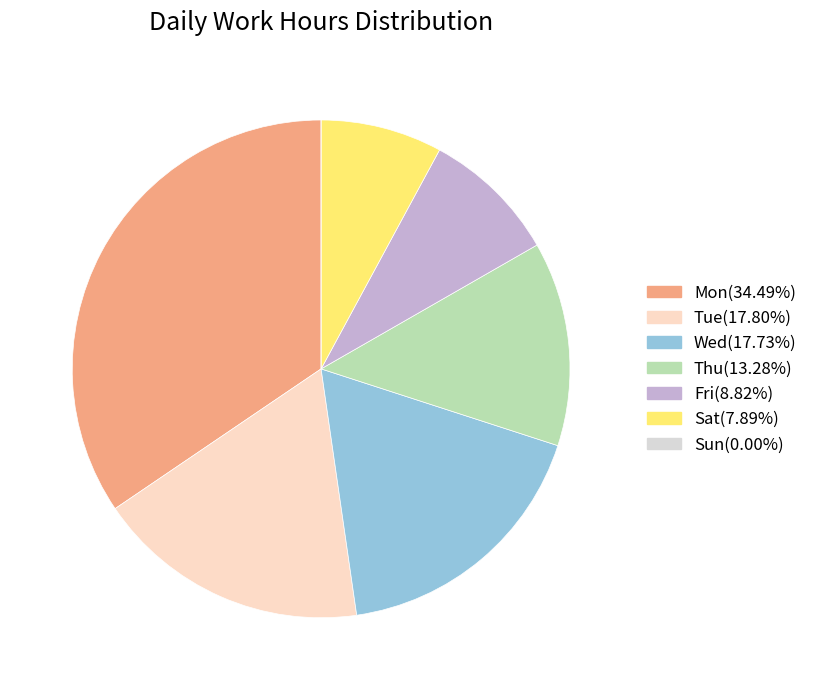

Does Tue represent more than half of the total?

No